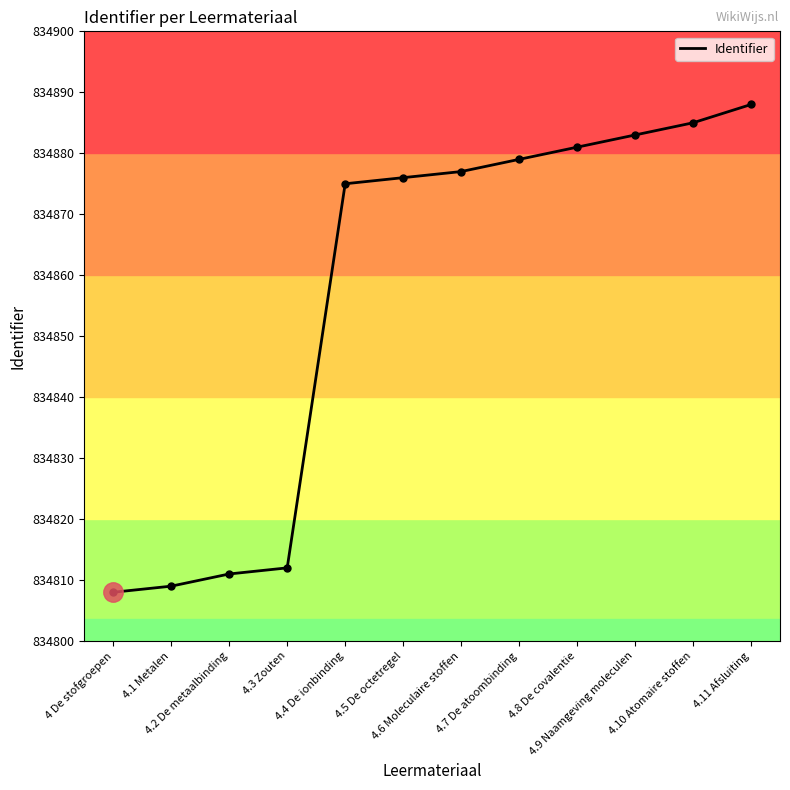

List the labels in order of value, largest first.

4.11 Afsluiting, 4.10 Atomaire stoffen, 4.9 Naamgeving moleculen, 4.8 De covalentie, 4.7 De atoombinding, 4.6 Moleculaire stoffen, 4.5 De octetregel, 4.4 De ionbinding, 4.3 Zouten, 4.2 De metaalbinding, 4.1 Metalen, 4 De stofgroepen